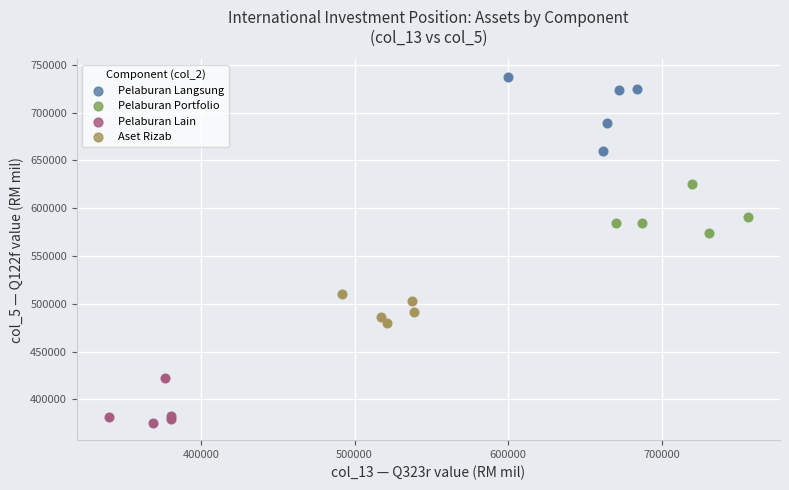

What are all the series names shown in the legend?

Pelaburan Langsung, Pelaburan Portfolio, Pelaburan Lain, Aset Rizab